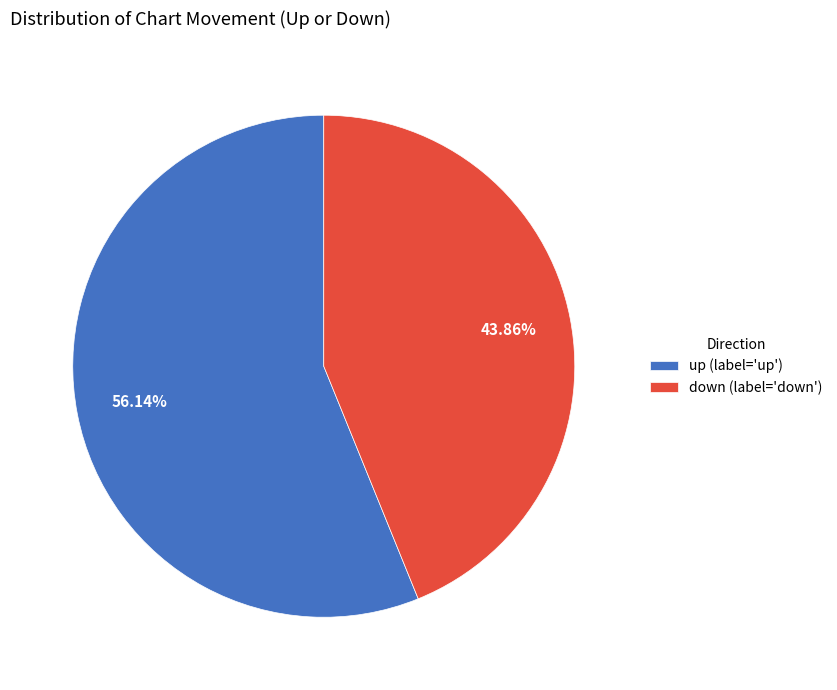

How many slices are in this pie chart?

2